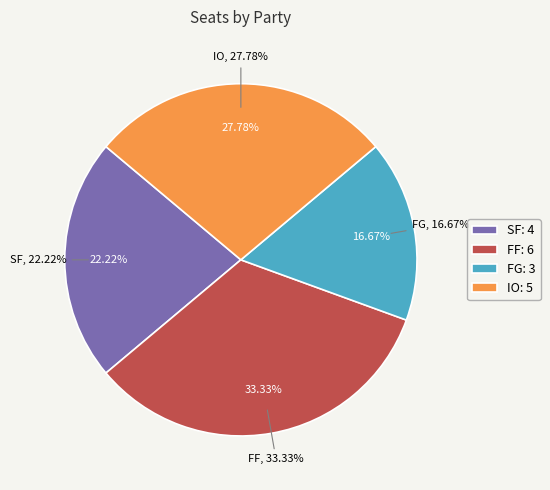

What is the change in value from SF to IO?

+1